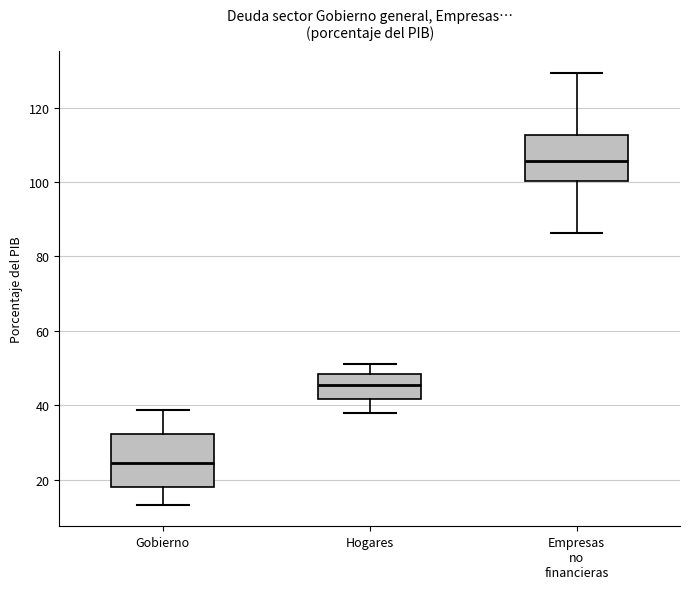

Where does the upper whisker of the box for Hogares end on the y-axis? The values are not printed on the chart, so give them approximately, as read against the axis.

52